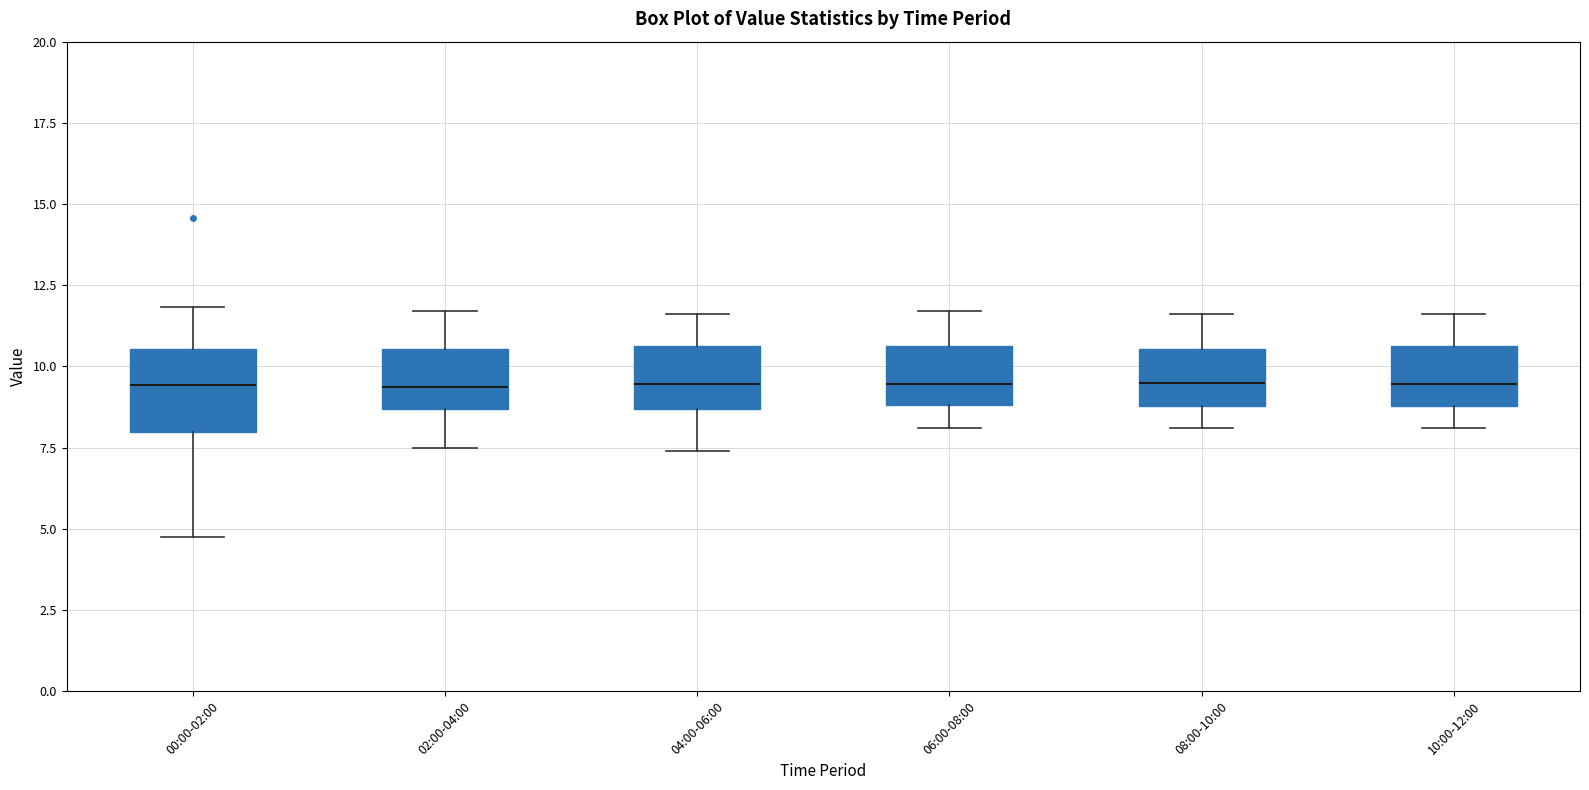

Where is the lower edge of the box for 02:00-04:00 on the y-axis? The values are not printed on the chart, so give them approximately, as read against the axis.

8.5